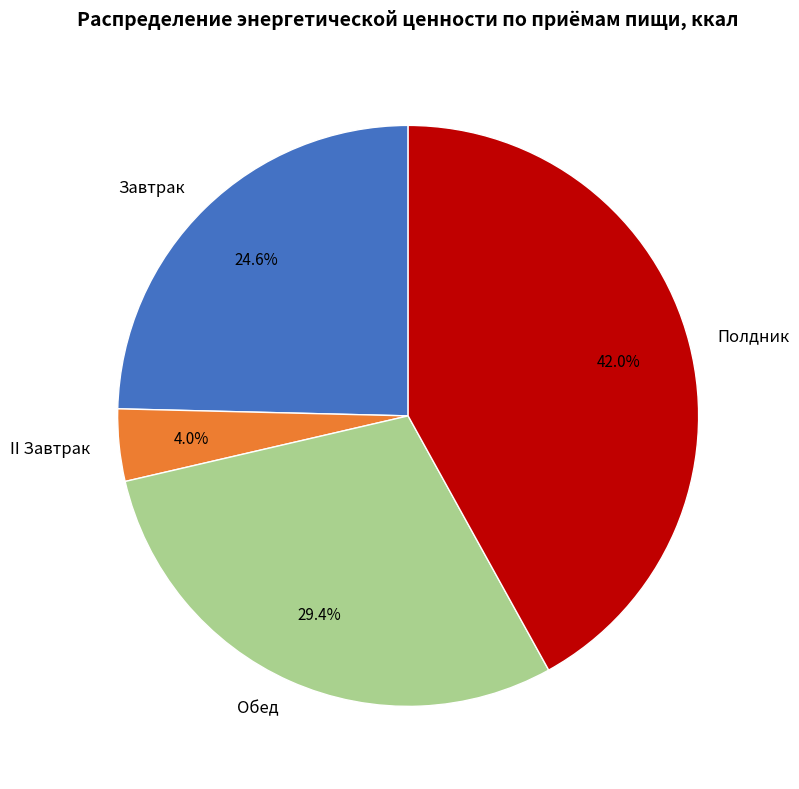

Between II Завтрак and Завтрак, which is larger?

Завтрак